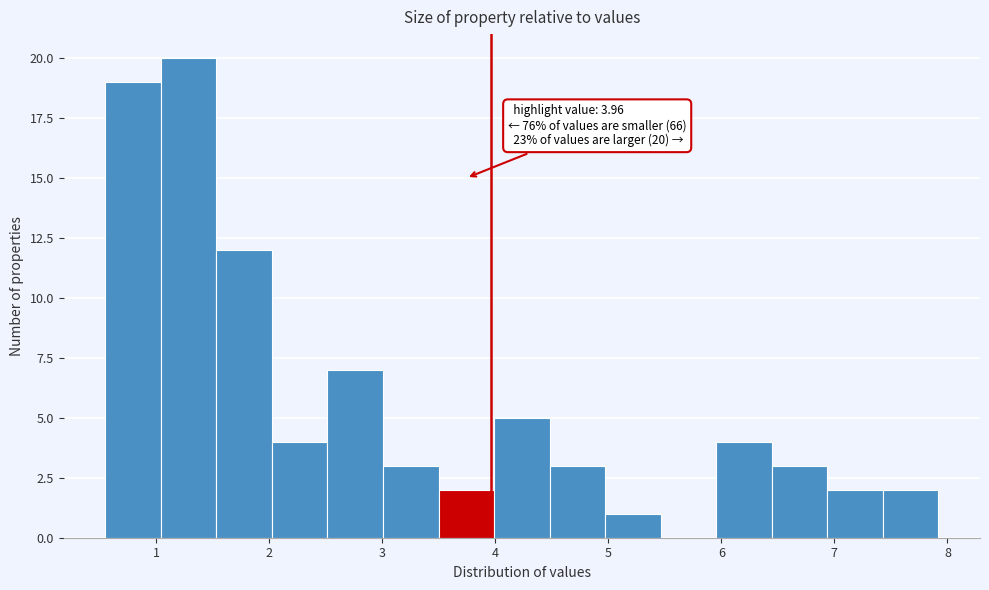

Over which range of the x-axis is the bar tallest?

1.0 to 1.5